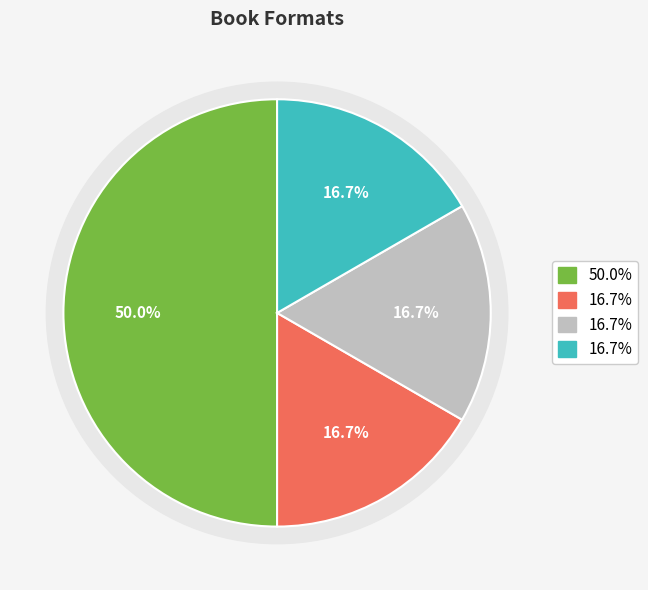

Which slice is the largest?

Hardcover